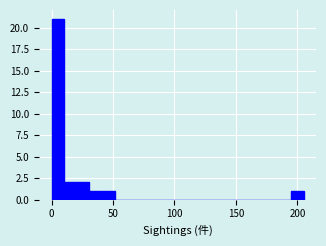

Around what value on the x-axis is the tallest bar? Give the approximate position of its centre, as read against the axis.

5